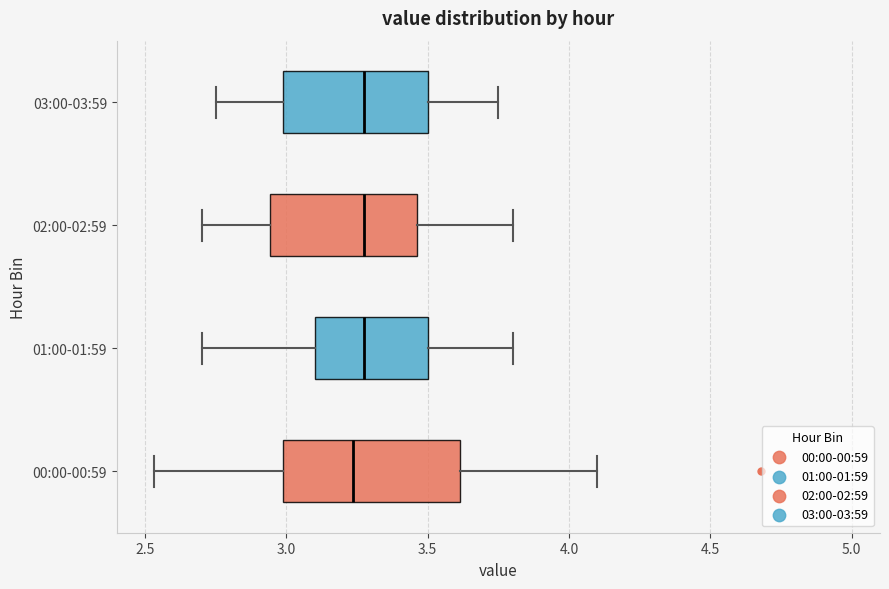

Reading bottom to top, transcribe this box plot: for each box, give where its median line is, the range the box spans, and where its two whiskers end, as read against the x-axis. The values are not printed on the chart, so give them approximately, as read against the axis.

00:00-00:59: median 3.25, box 3.00 to 3.60, whiskers 2.55 to 4.10
01:00-01:59: median 3.30, box 3.10 to 3.50, whiskers 2.70 to 3.80
02:00-02:59: median 3.30, box 2.95 to 3.45, whiskers 2.70 to 3.80
03:00-03:59: median 3.30, box 3.00 to 3.50, whiskers 2.75 to 3.75